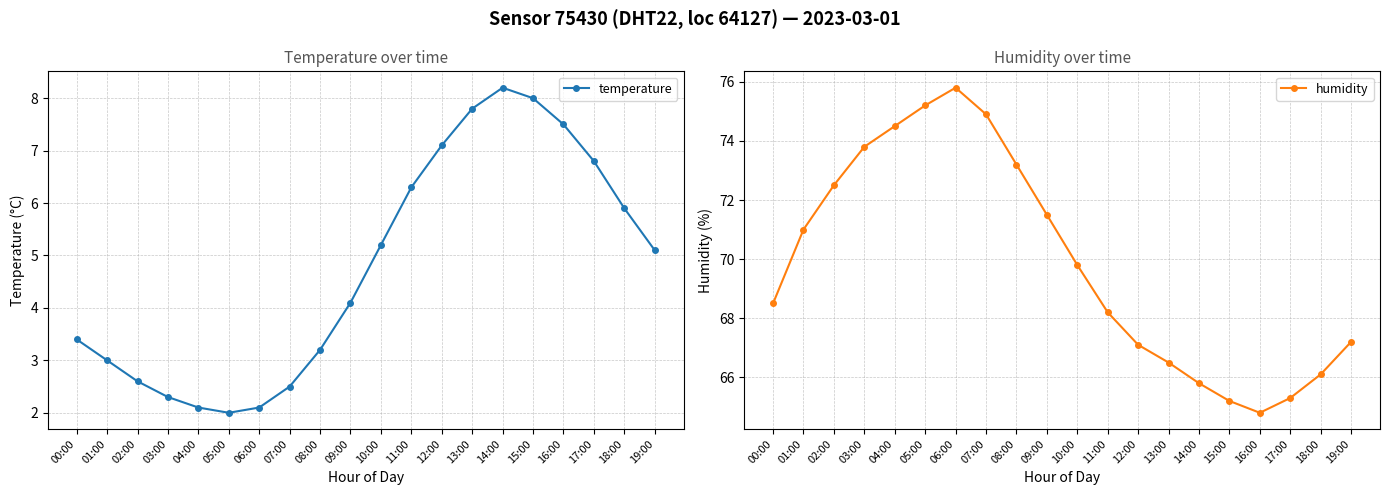

Which category has the highest value in the temperature series?

14:00